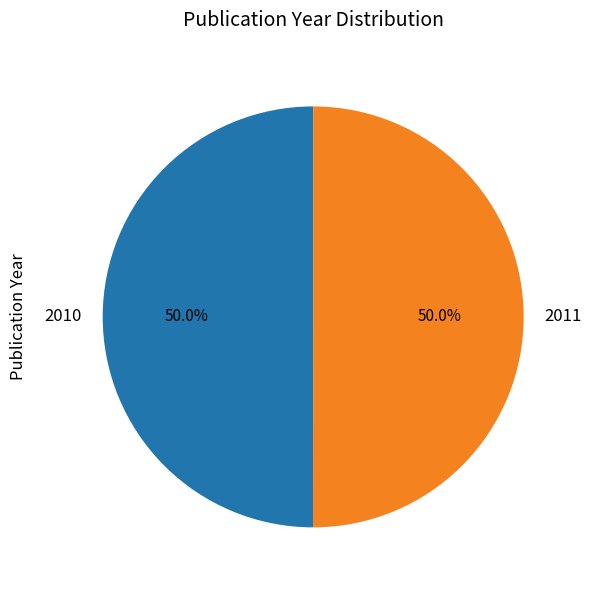

How many slices are in this pie chart?

2